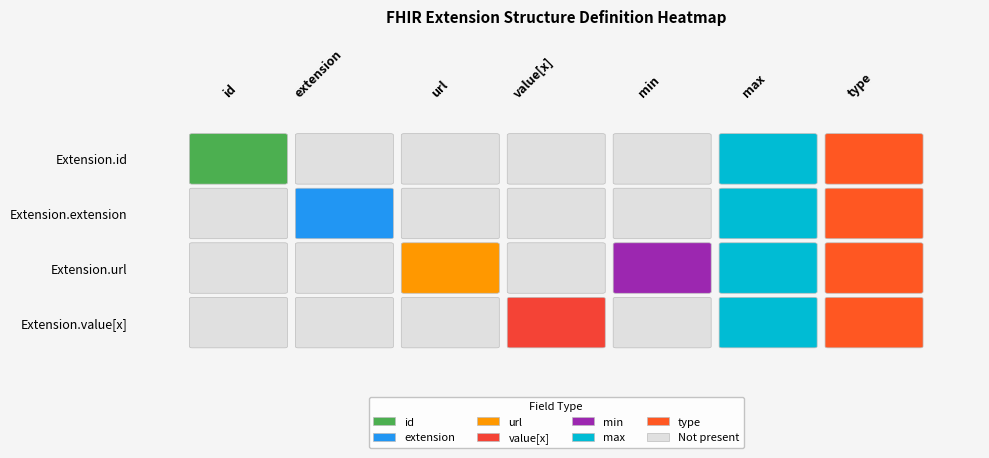

What is the total value across all series at Extension.url?

1